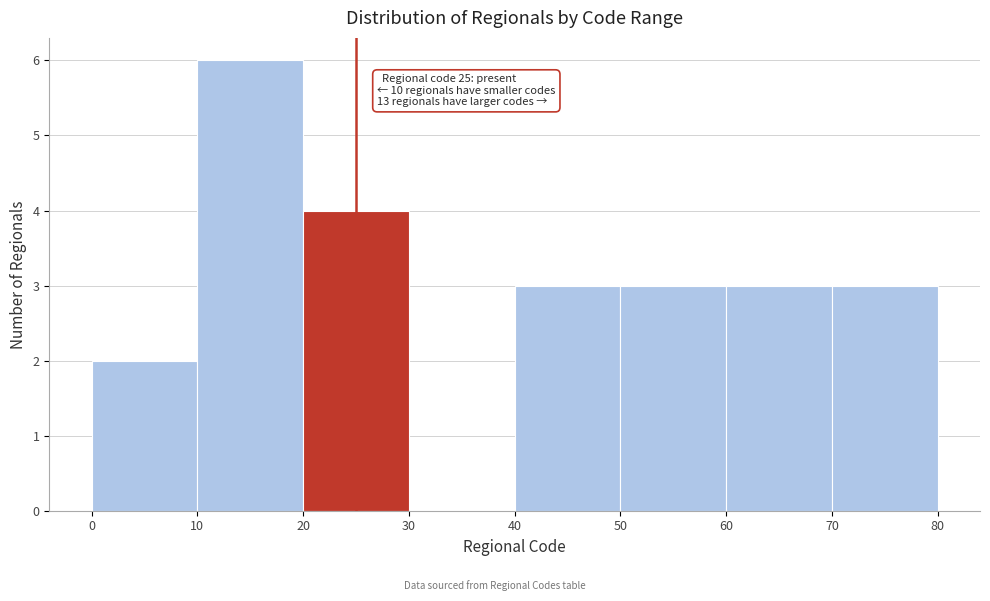

Which range on the x-axis has the tallest bar?

10 to 20